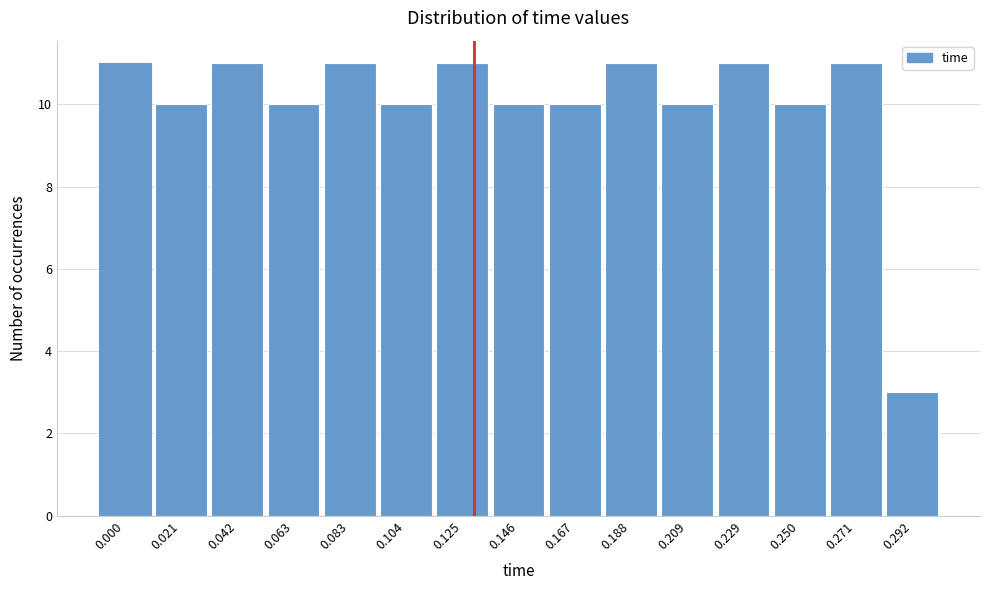

Reading left to right, transcribe all the data shown in this chart.

0.000=11	0.021=10	0.042=11	0.063=10	0.083=11	0.104=10	0.125=11	0.146=10	0.167=10	0.188=11	0.209=10	0.229=11	0.250=10	0.271=11	0.292=3